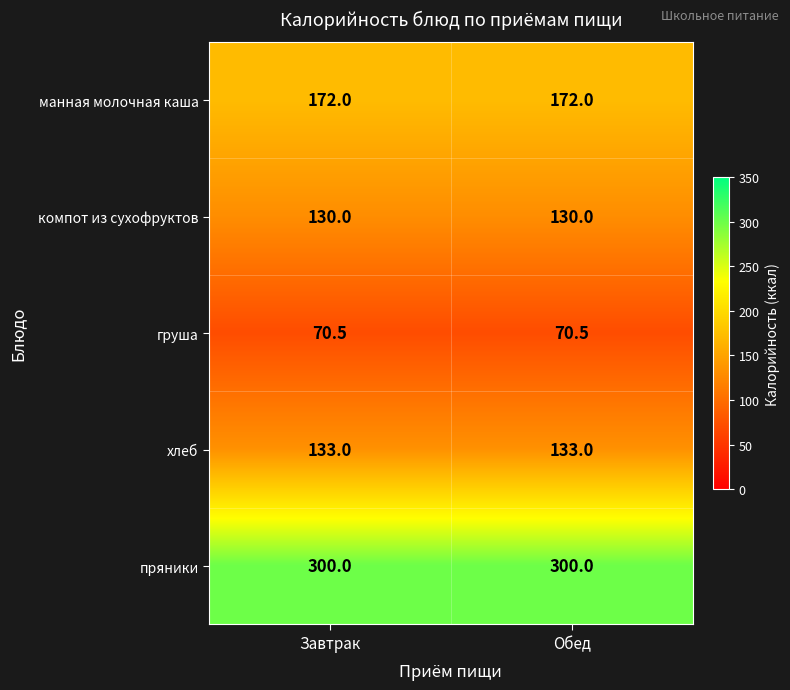

What is the sum of the компот из сухофруктов values at Обед and Завтрак?

260.0